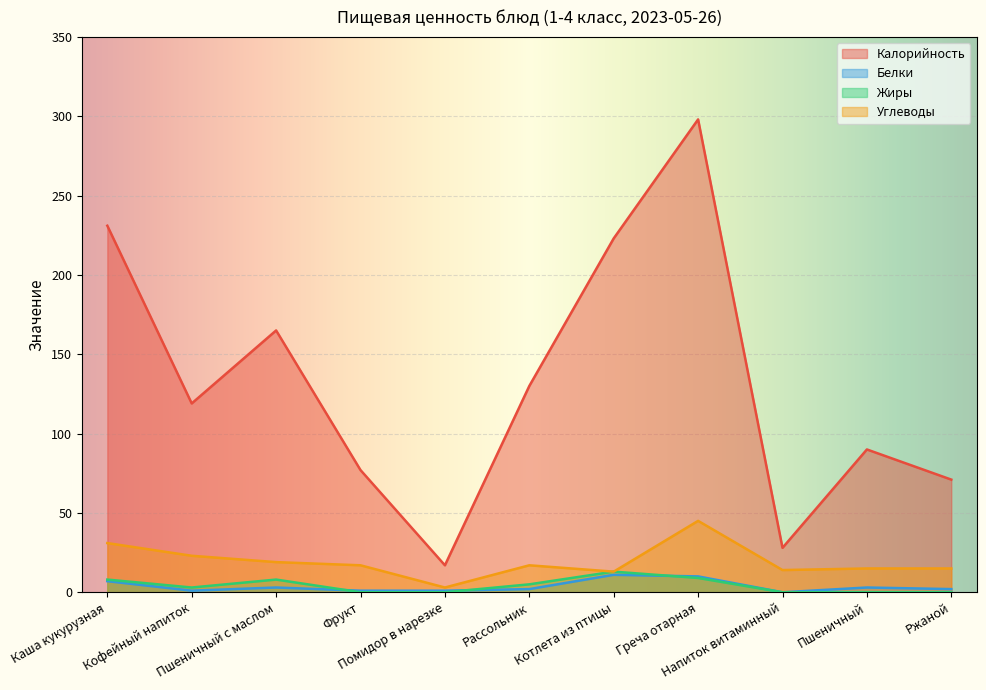

What is the difference between the maximum and minimum values in the Белки series?

11